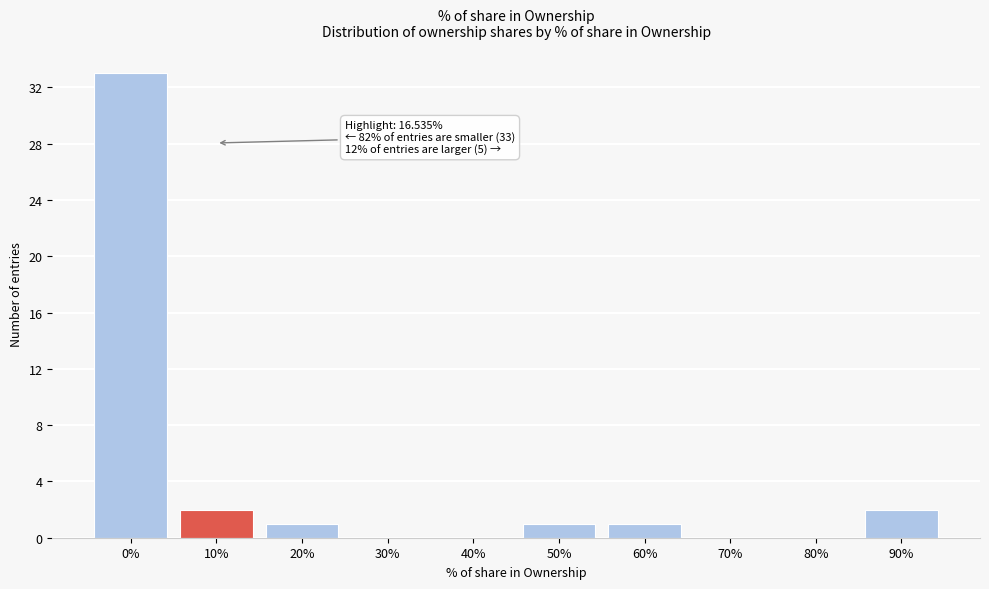

Reading right to left, list all the values displayed in this chart.

90%=2	80%=0	70%=0	60%=1	50%=1	40%=0	30%=0	20%=1	10%=2	0%=33